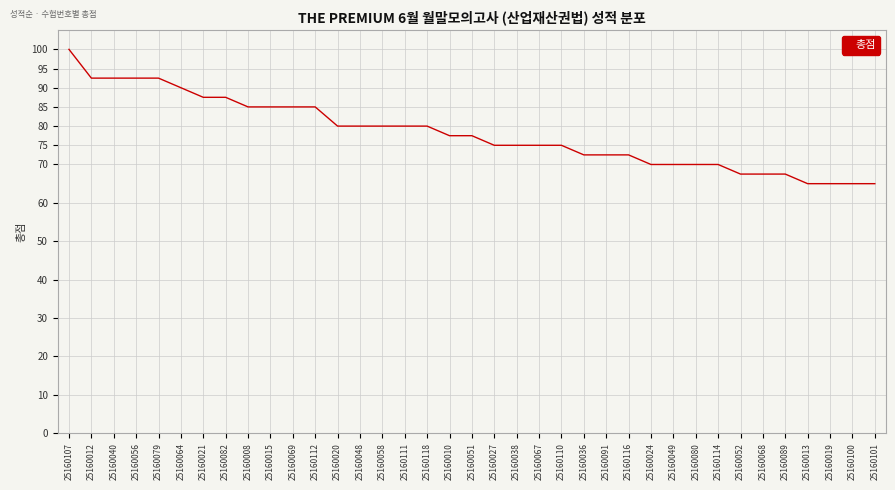

Which has a higher value, 25160024 or 25160013?

25160024